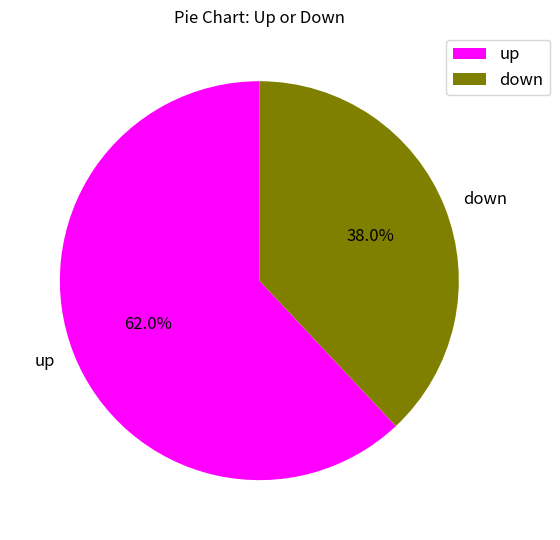

True or false: up accounts for 62% of the total.

True